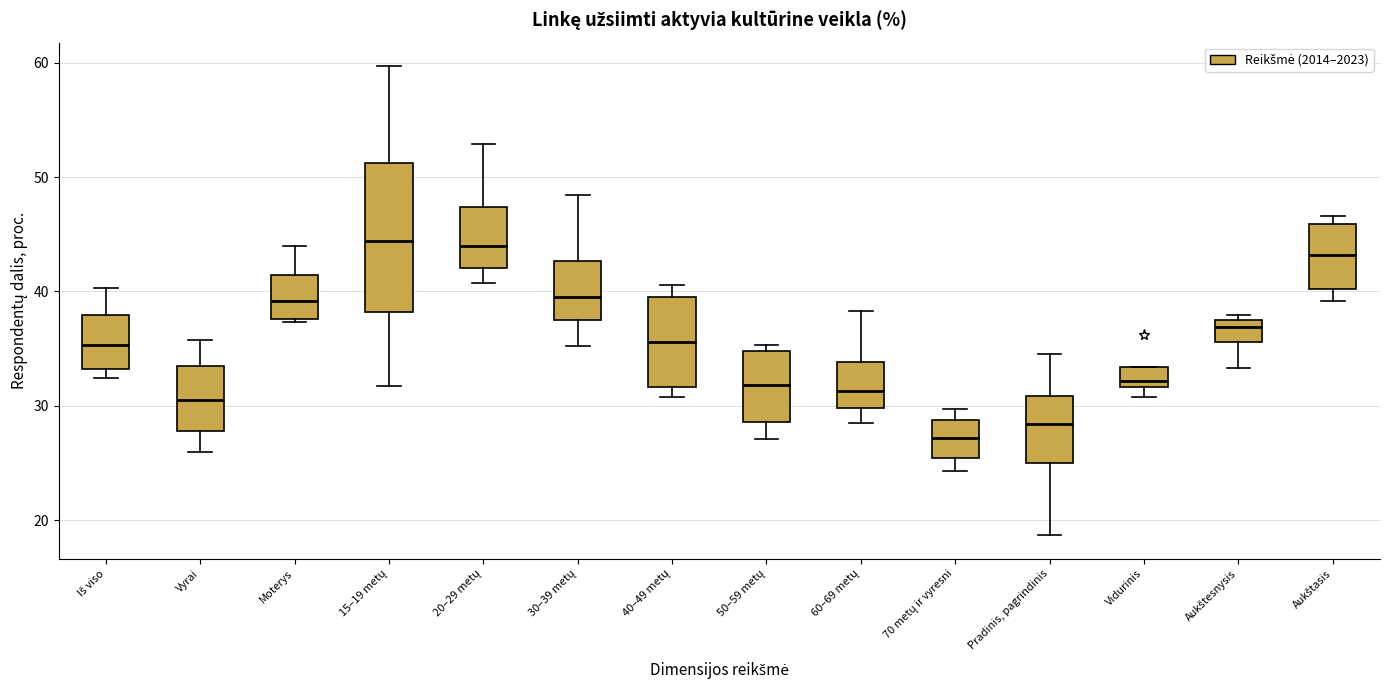

Where does the lower whisker of the box for 70 metų ir vyresni end on the y-axis? The values are not printed on the chart, so give them approximately, as read against the axis.

24